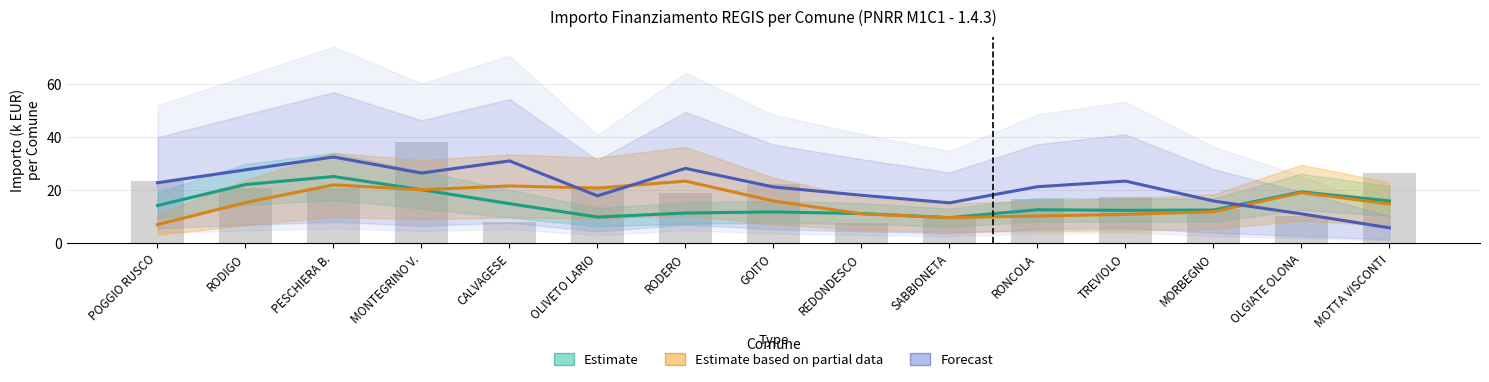

How many data points in Estimate based on partial data are above 15?

8